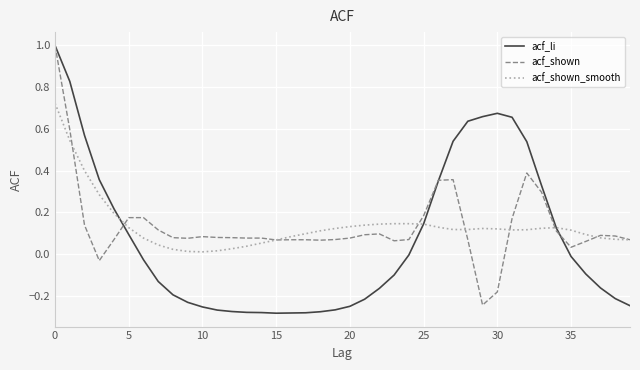

Which series has the largest range (max minus min)?

acf_li